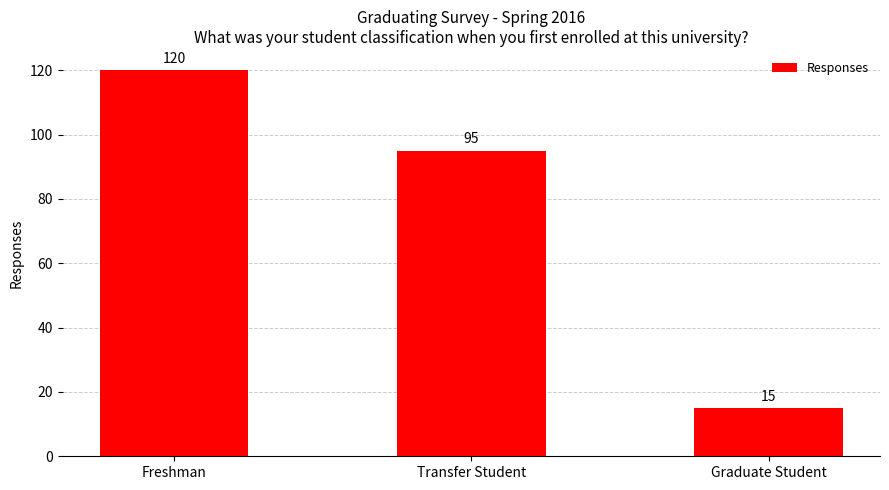

What is the value of the 1st bar from the left?

120